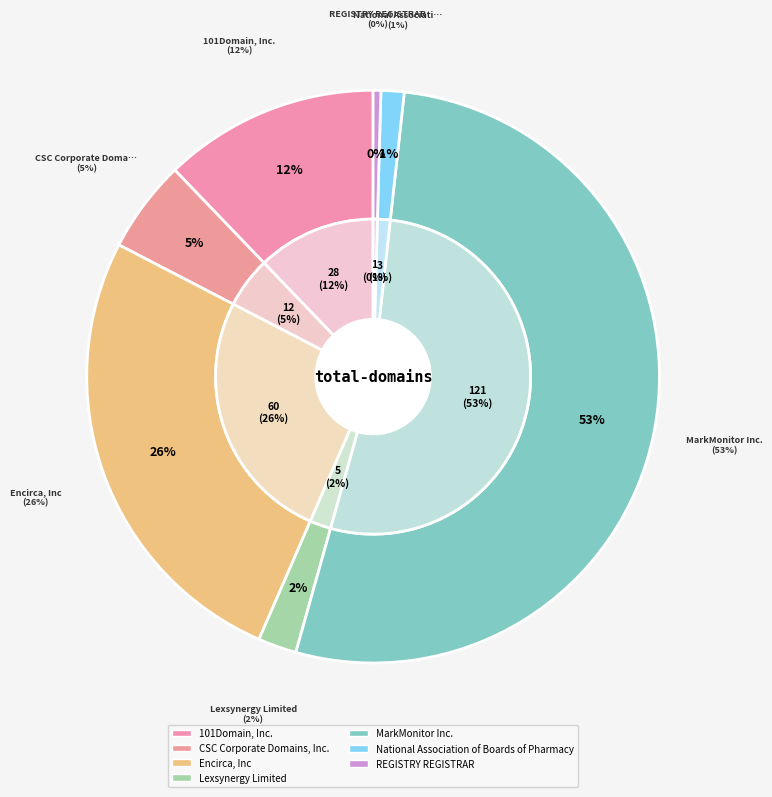

Which slice represents more than half of the pie?

MarkMonitor Inc.